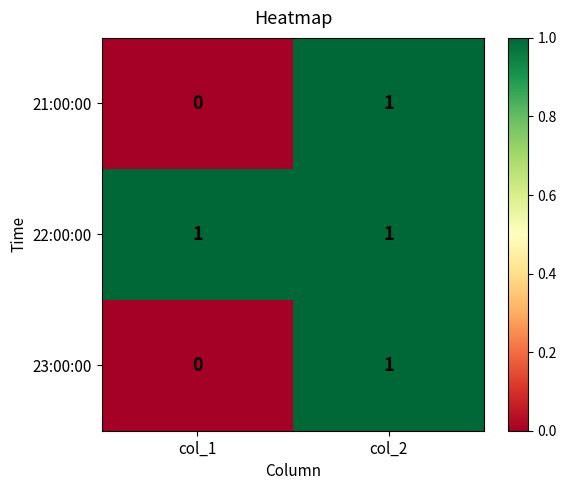

Reading left to right, transcribe all the data shown in this chart.

21:00:00: 0	1
22:00:00: 1	1
23:00:00: 0	1